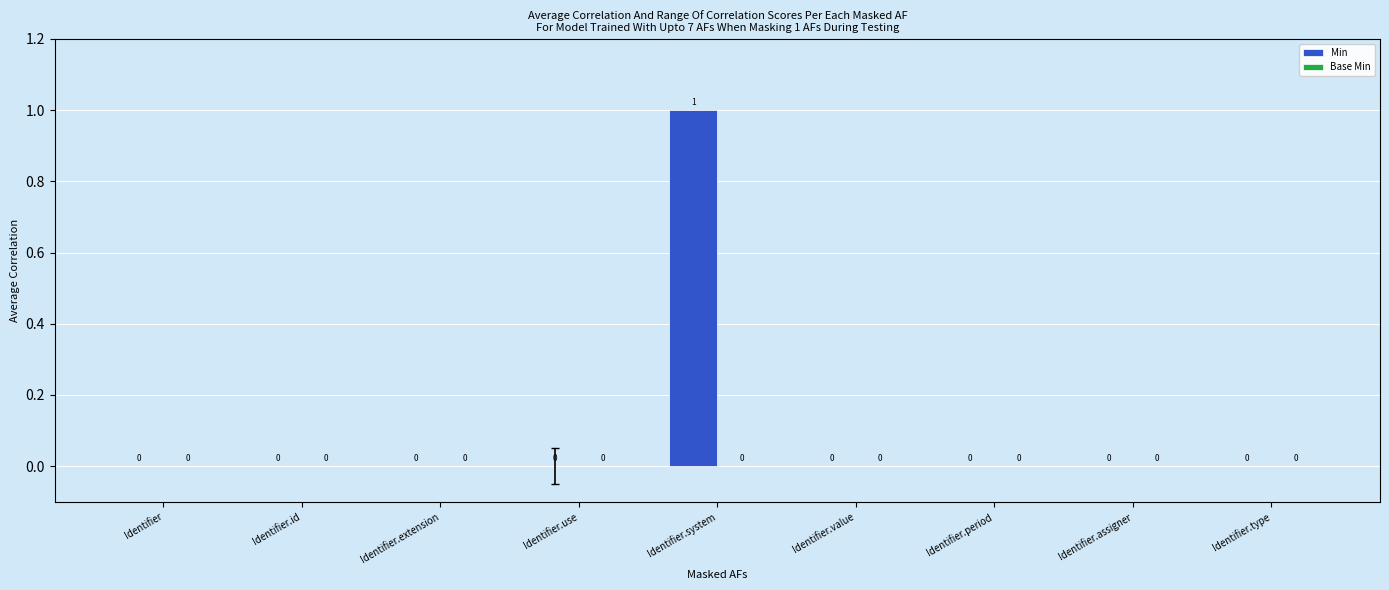

True or false: the data shows 0 at Identifier.period.

True